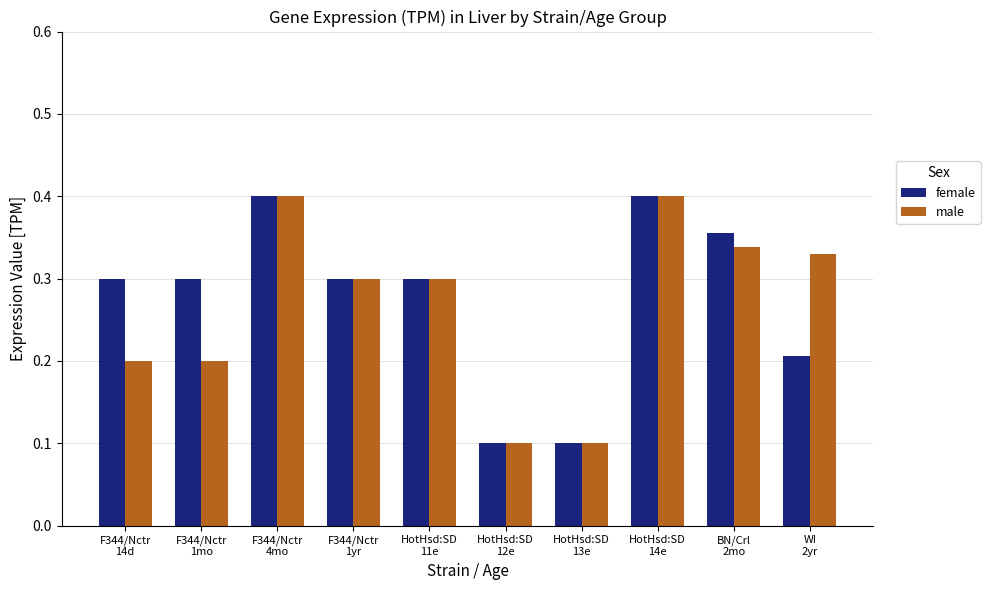

The male series shows 0.2 at F344/Nctr
14d. True or false?

True